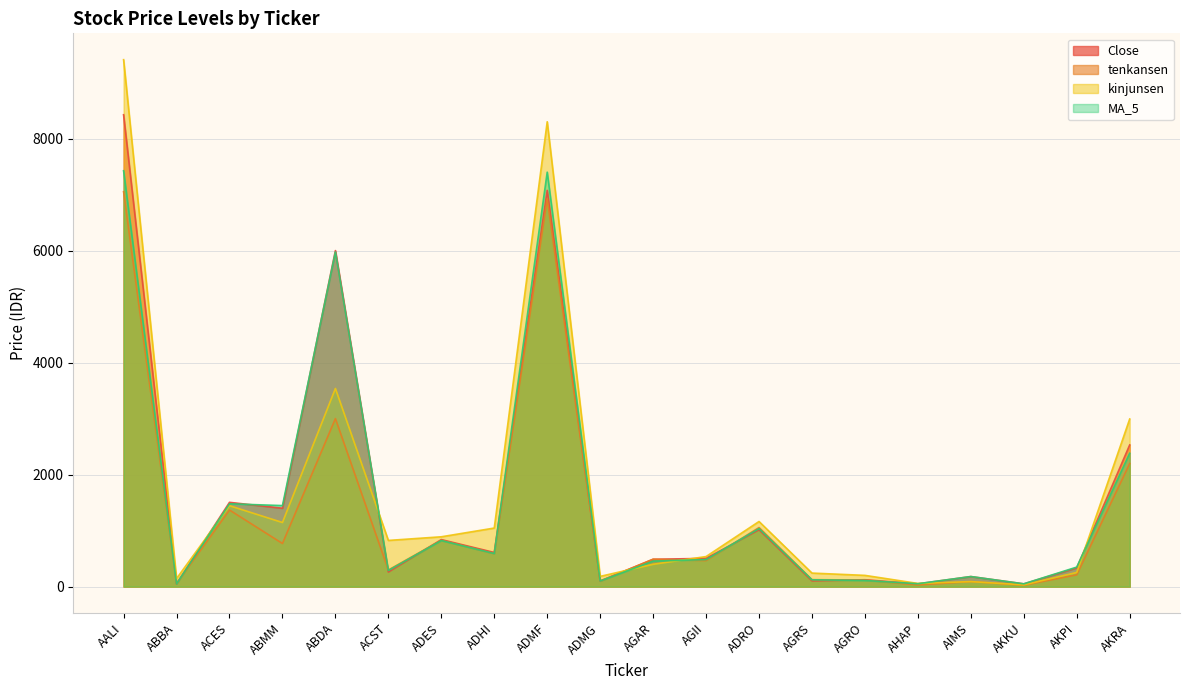

List the series in order of their peak value, lowest first.

tenkansen, MA_5, Close, kinjunsen